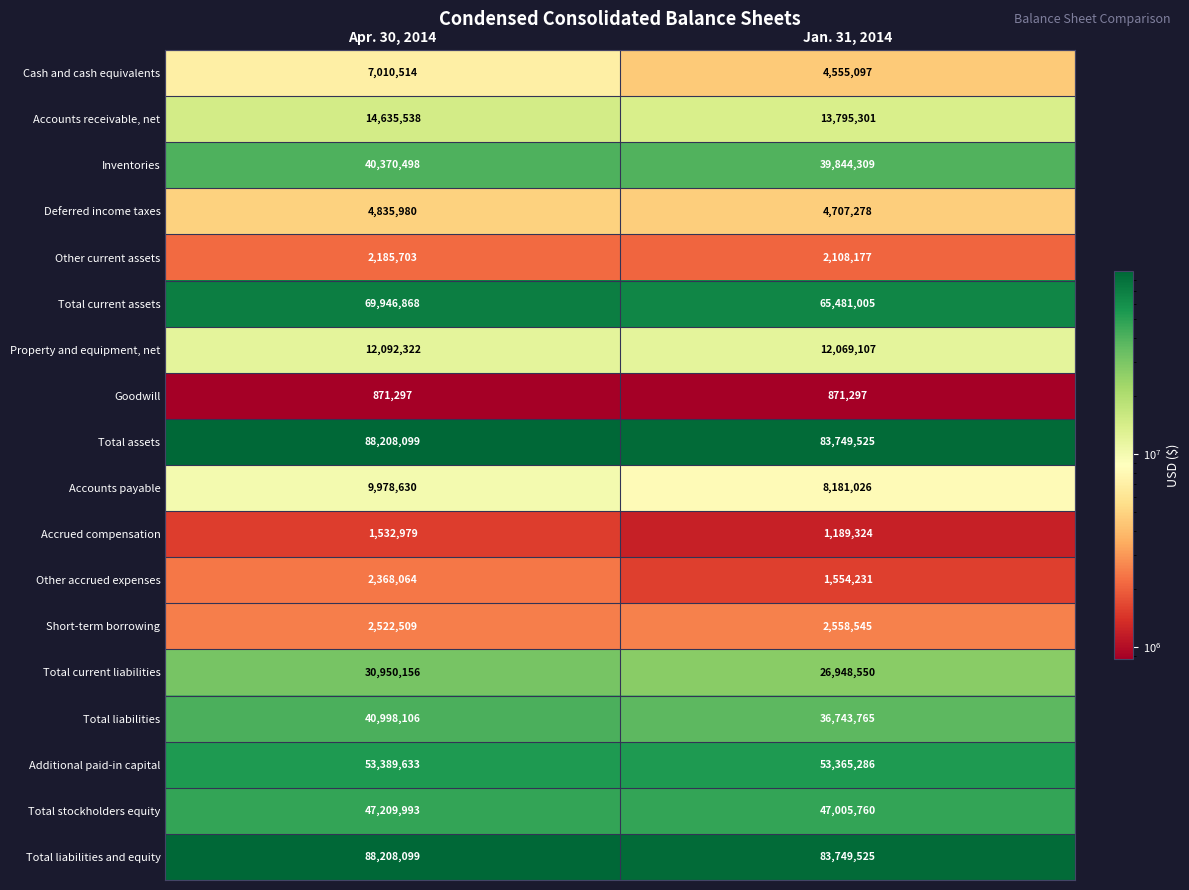

The value of Cash and cash equivalents at Jan. 31, 2014 is 4555097. True or false?

True